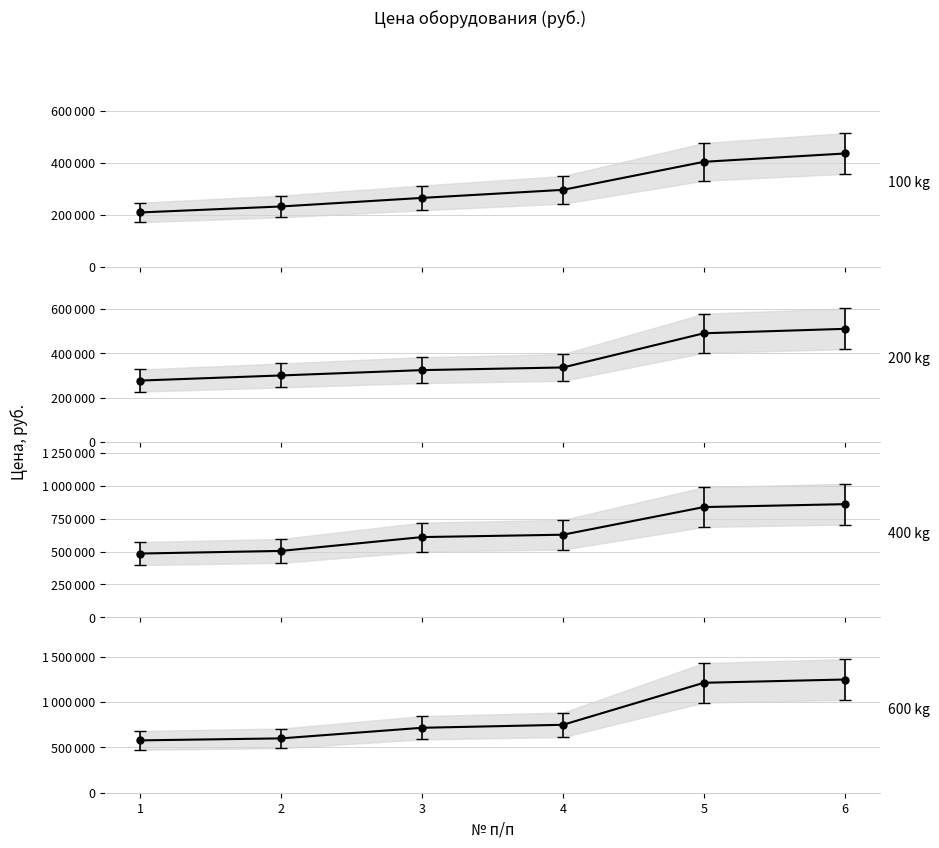

Which has a higher value, 1 or 5?

5